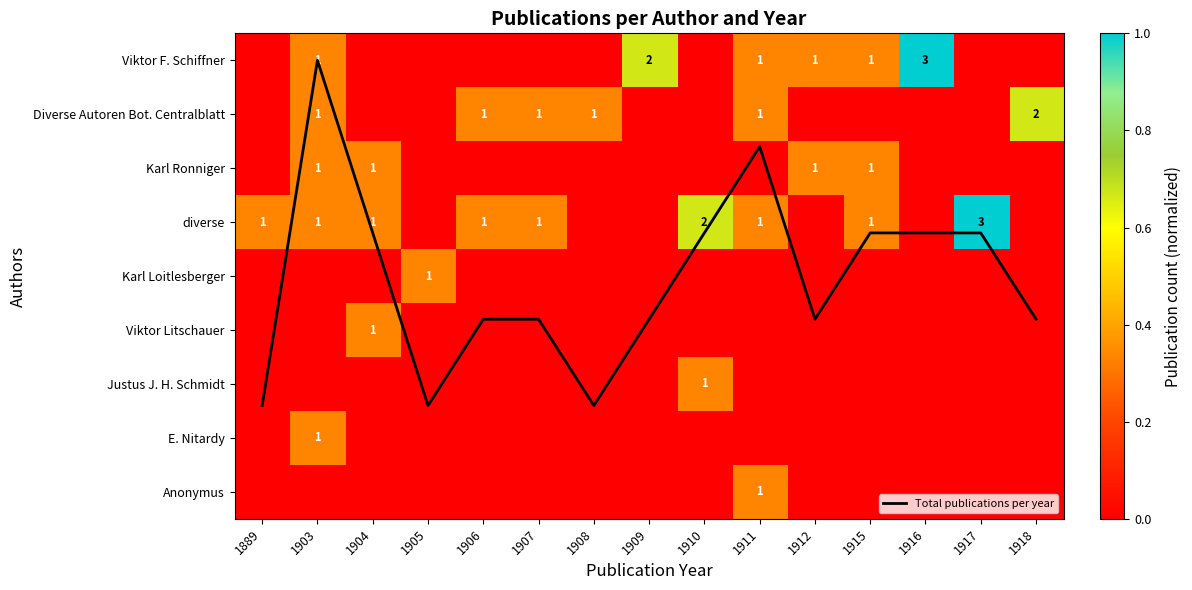

At which label does Justus J. H. Schmidt reach its minimum?

1889